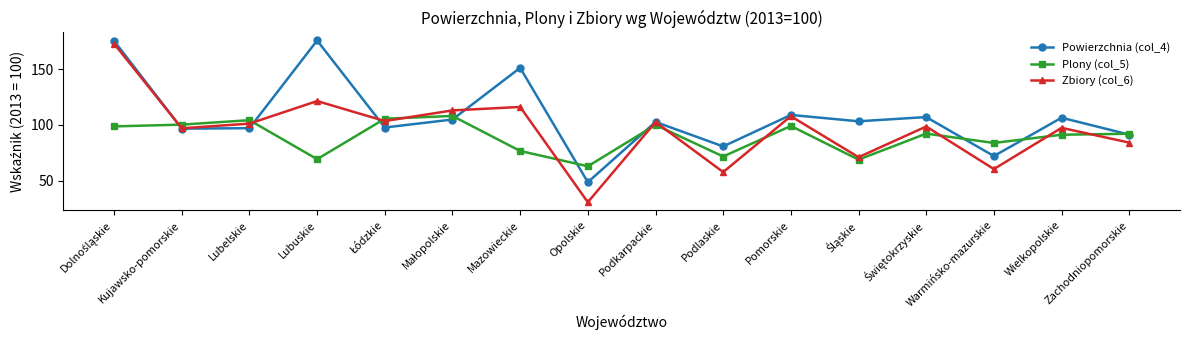

In Powierzchnia (col_4), how many points are higher than both neighbors (excluding endpoints)?

6